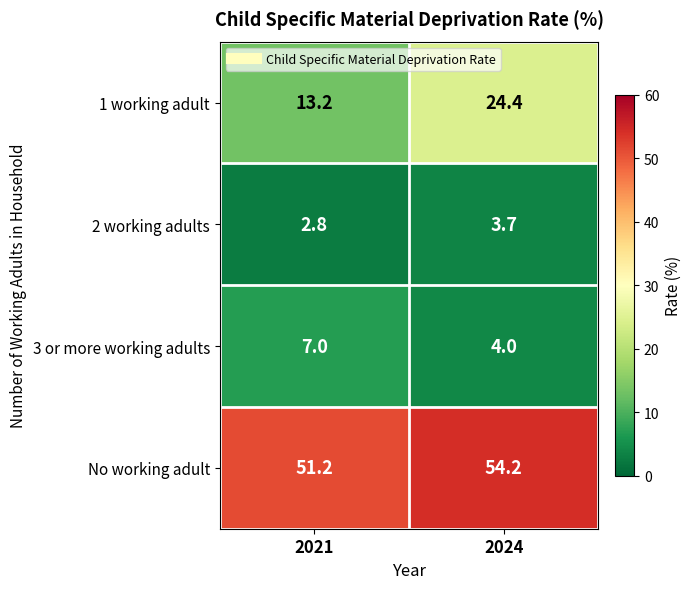

At how many categories does at least one series exceed 20?

2